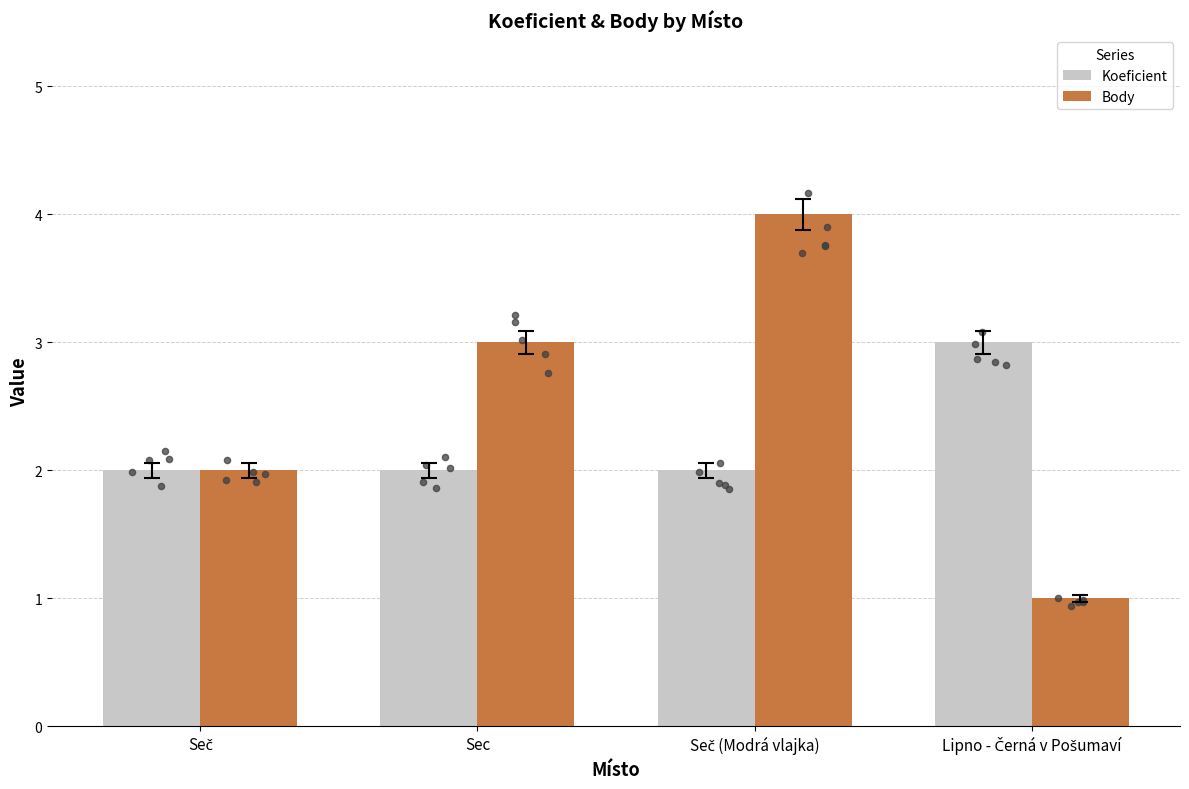

Is the value of Body at Seč greater than the value of Koeficient at Sec?

No